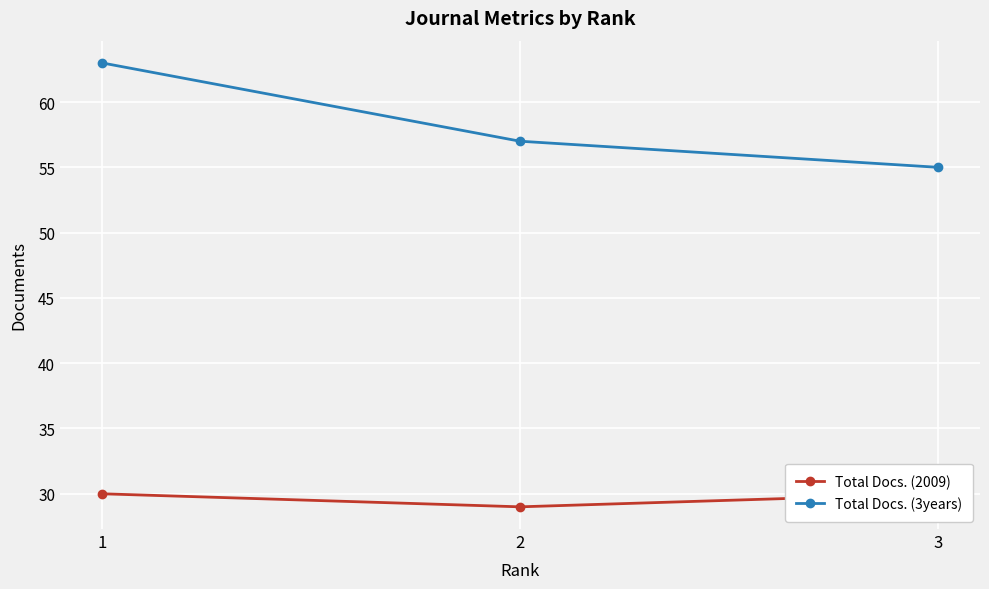

Which category has the highest value across all series?

1